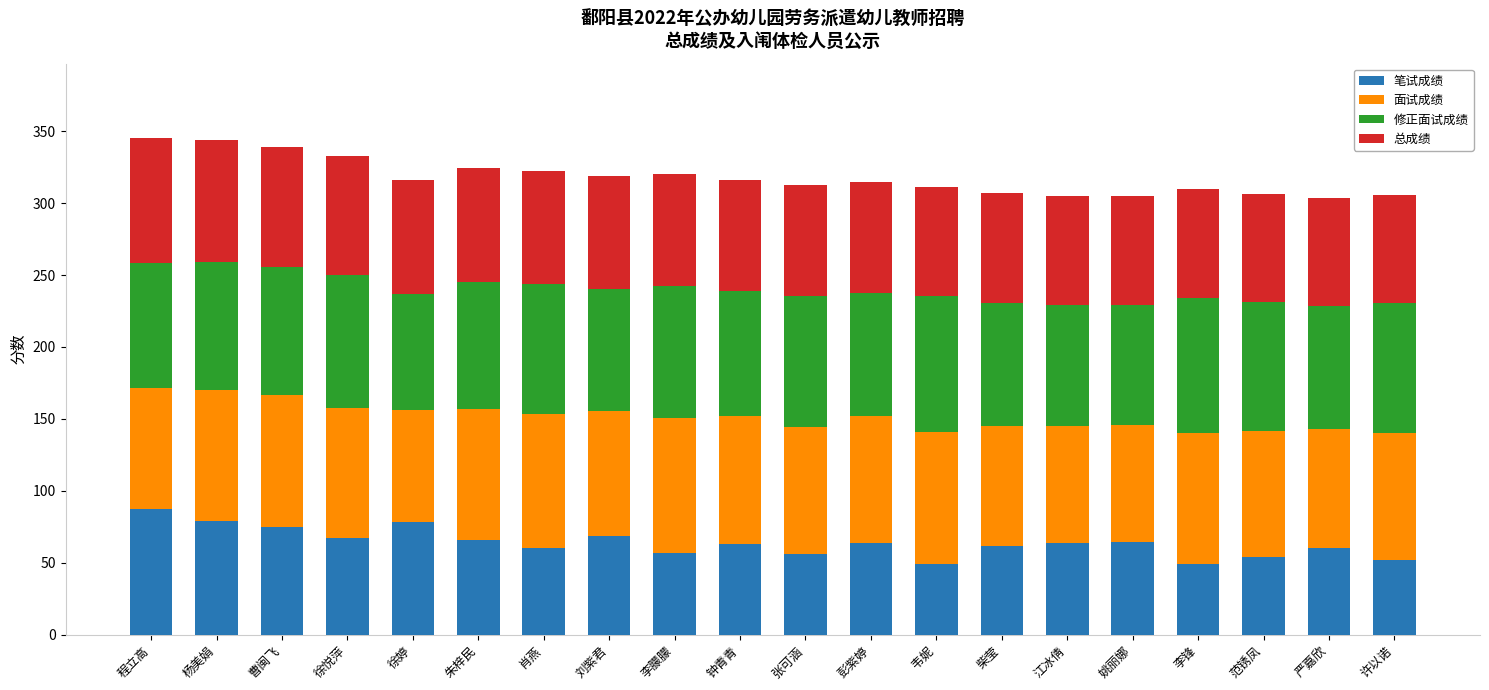

What is the total value across all series at 杨美娟?

343.8